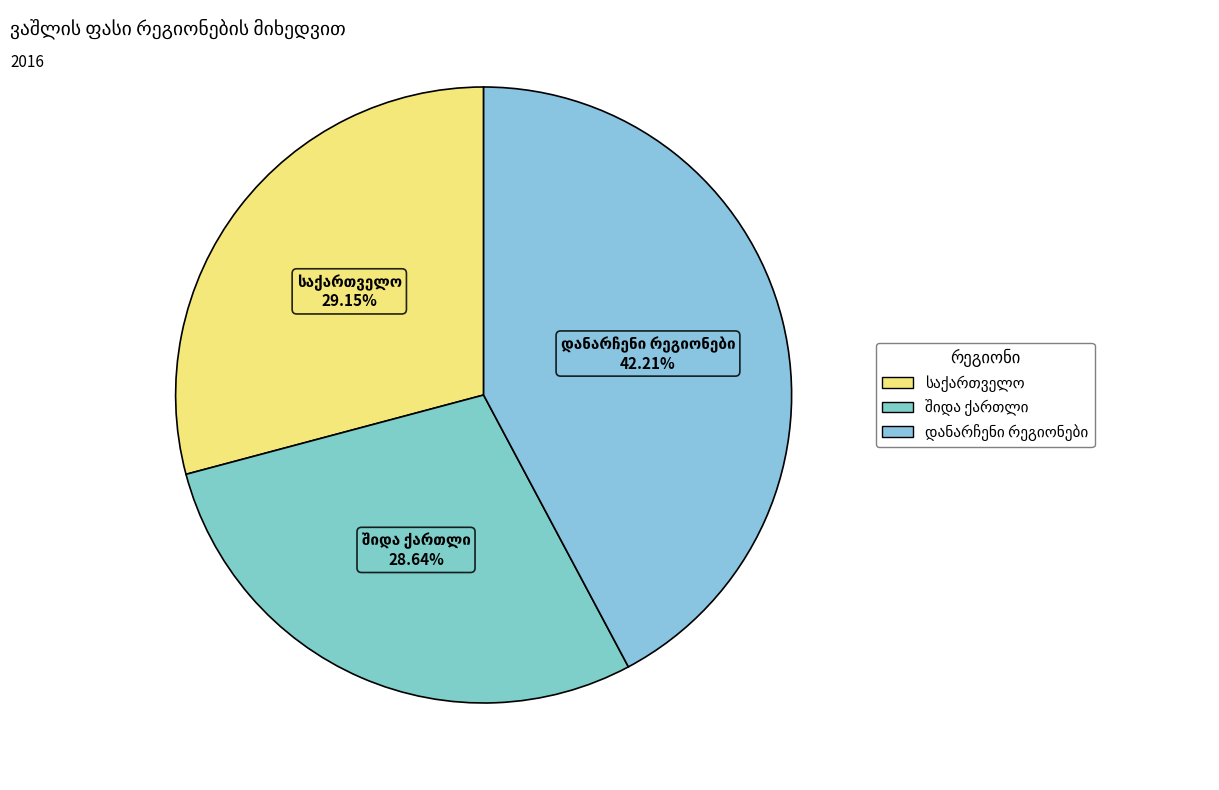

Is there a majority slice in this chart?

No